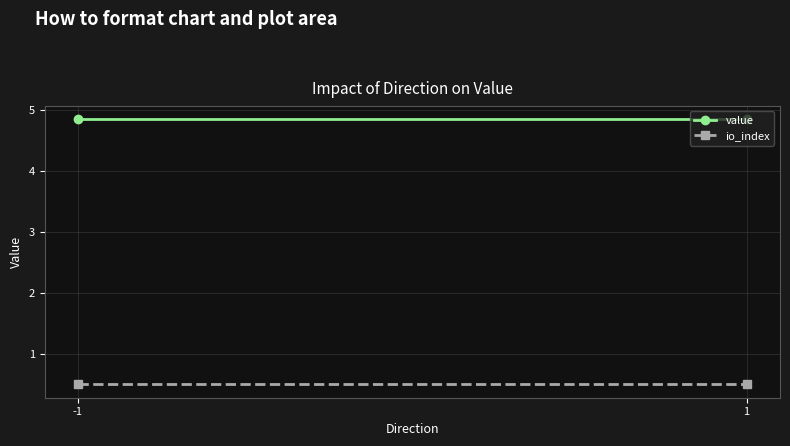

What is the minimum value shown in the chart?

0.5